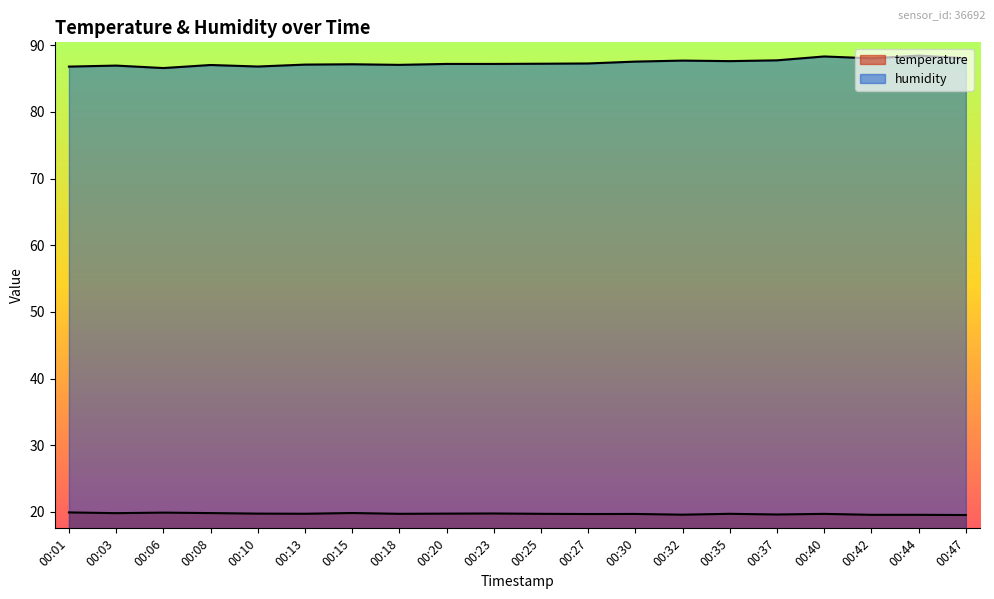

True or false: temperature has more than 2 interior local peaks.

True